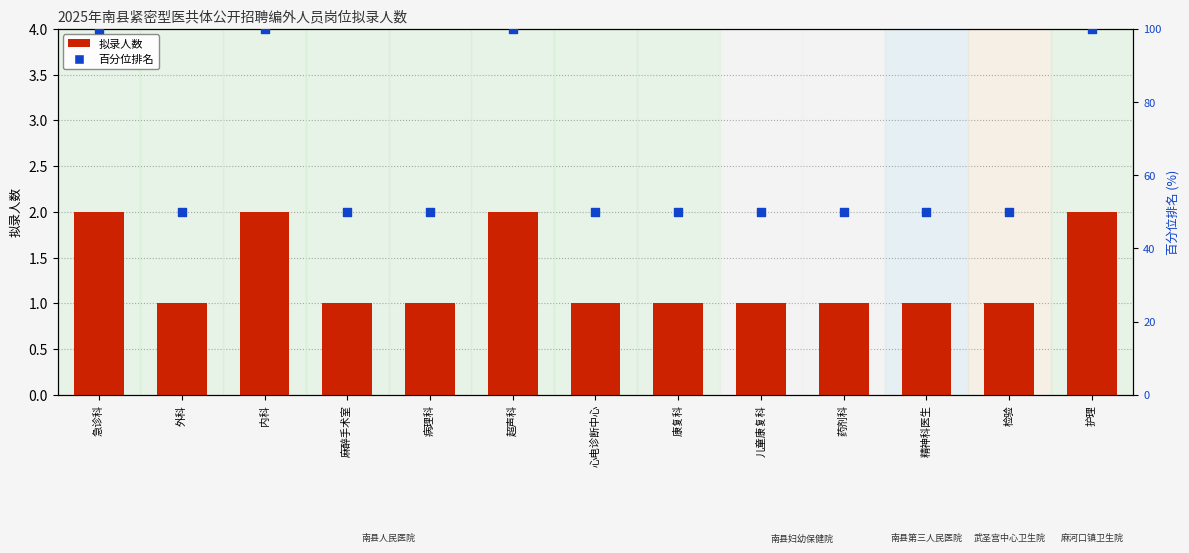

Which series has the largest total across all categories?

百分位排名